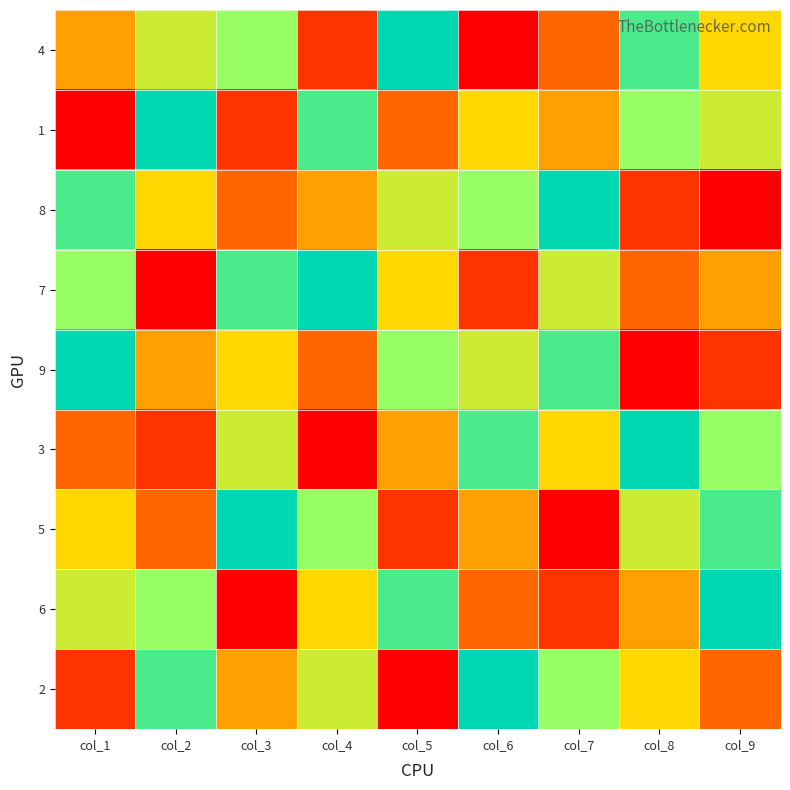

Between col_3 and col_7, which is larger?

col_3